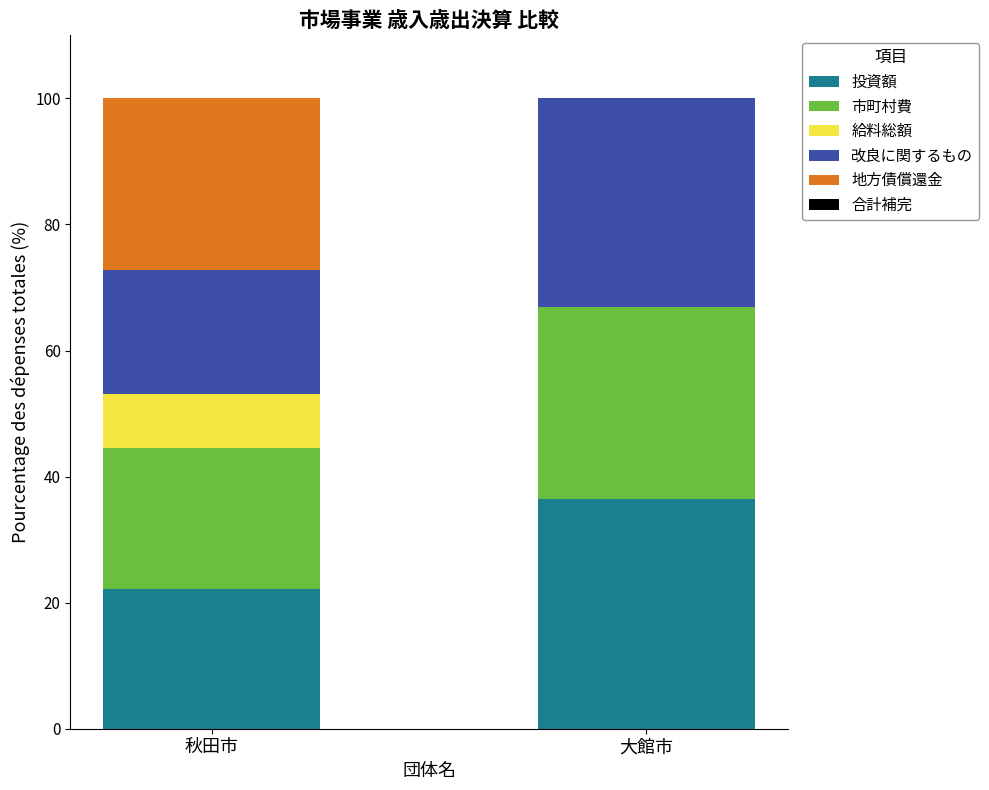

Reading left to right, transcribe the values for 投資額.

秋田市=22.2	大館市=36.5